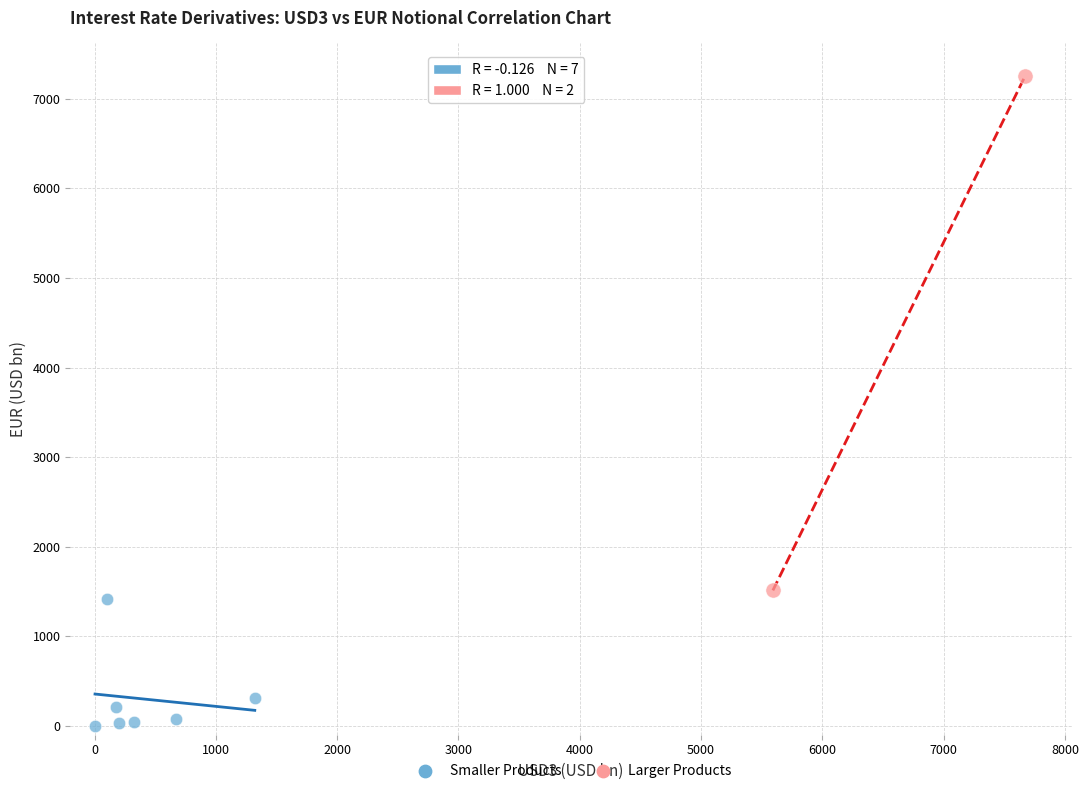

Which series reaches the maximum Y coordinate?

Larger Products